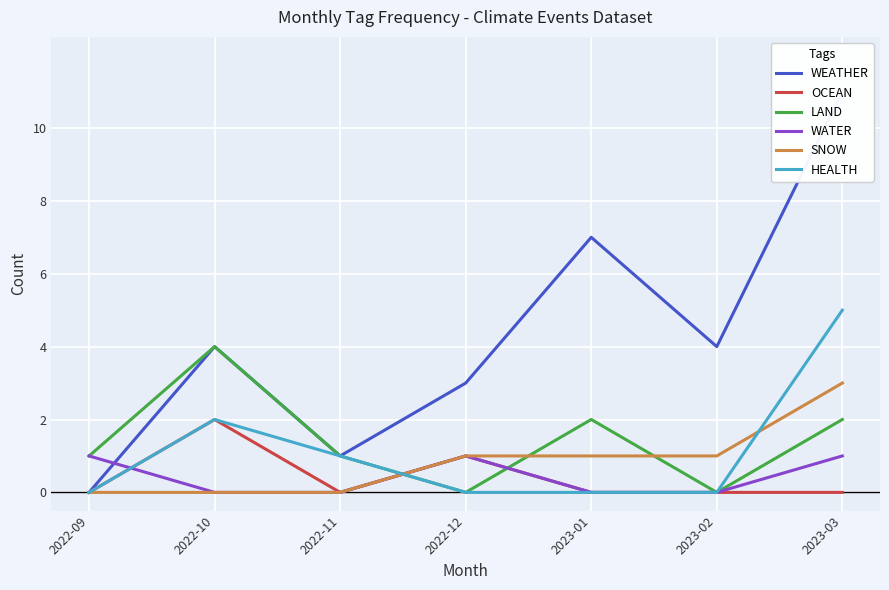

What is the label of the 1st point from the right?

2023-03